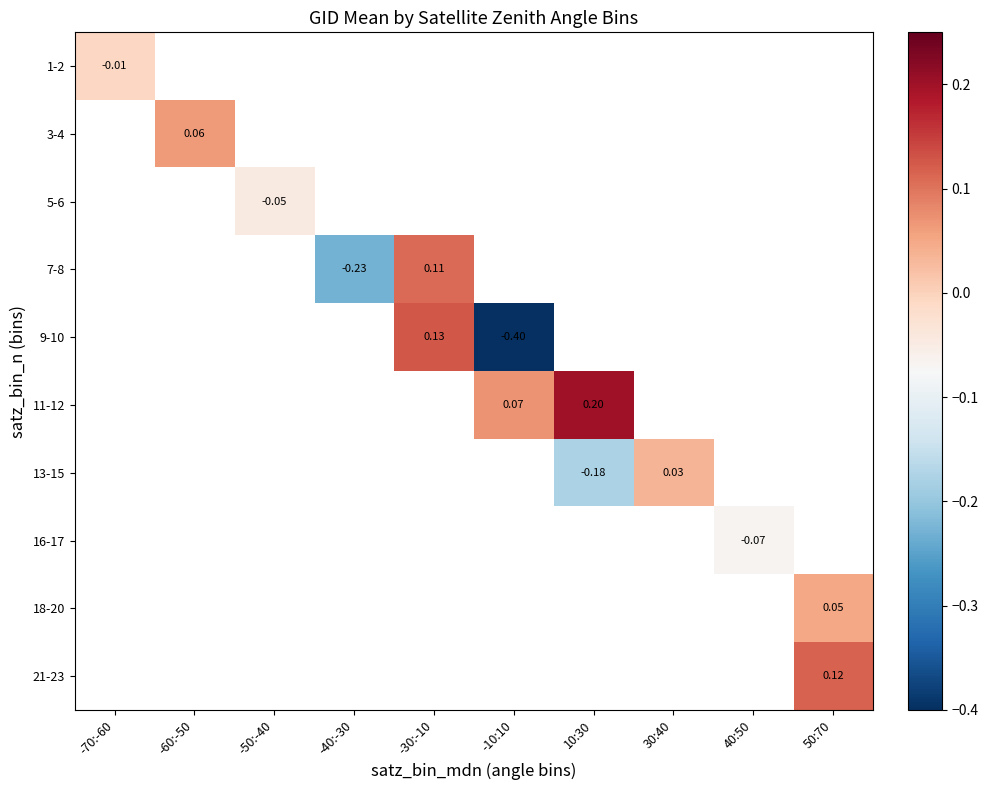

At which label does 11-12 first exceed 0?

-10:10